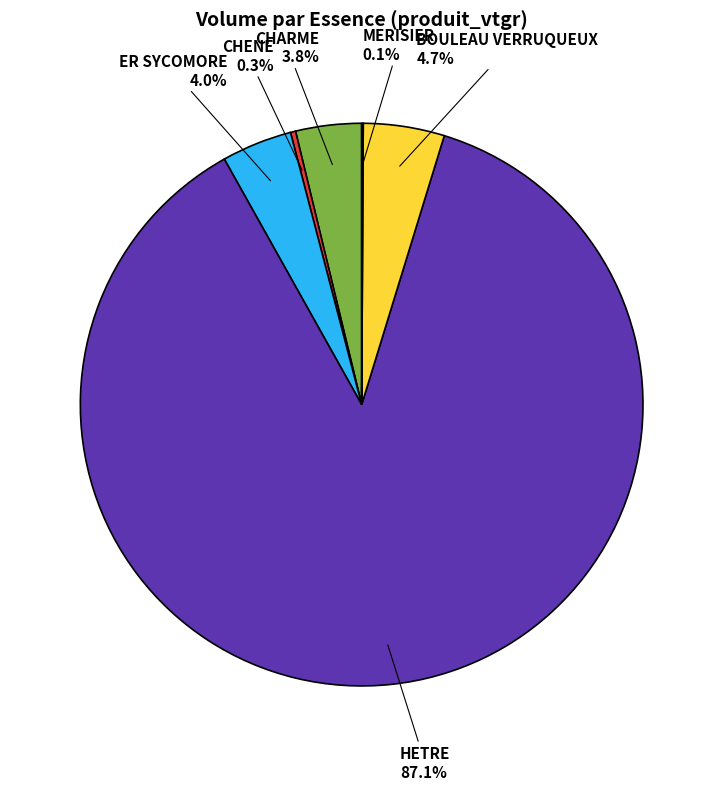

Which category has the biggest portion of the pie?

HETRE